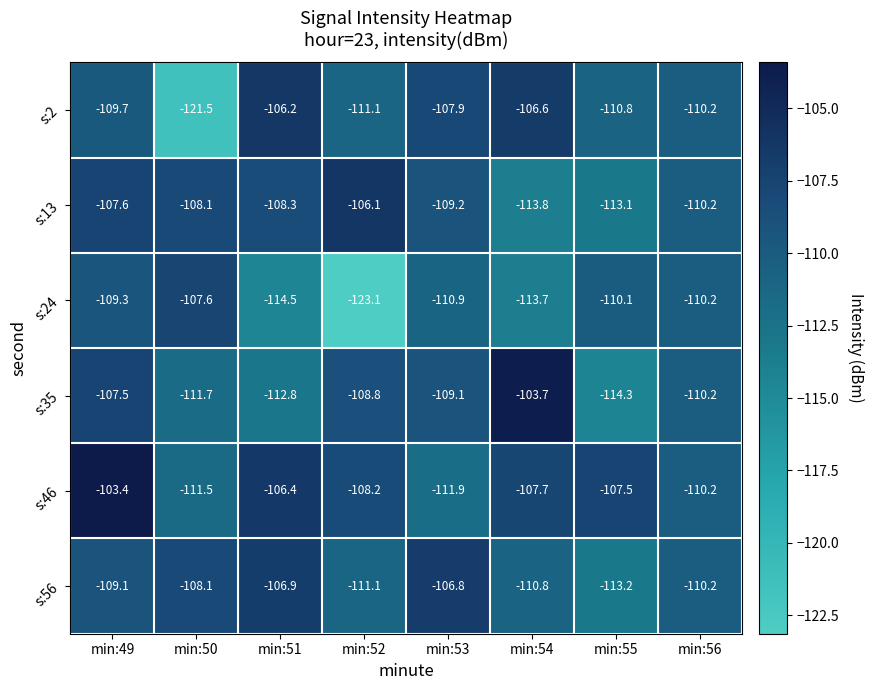

The value of s:2 at min:49 is -109.7. True or false?

True